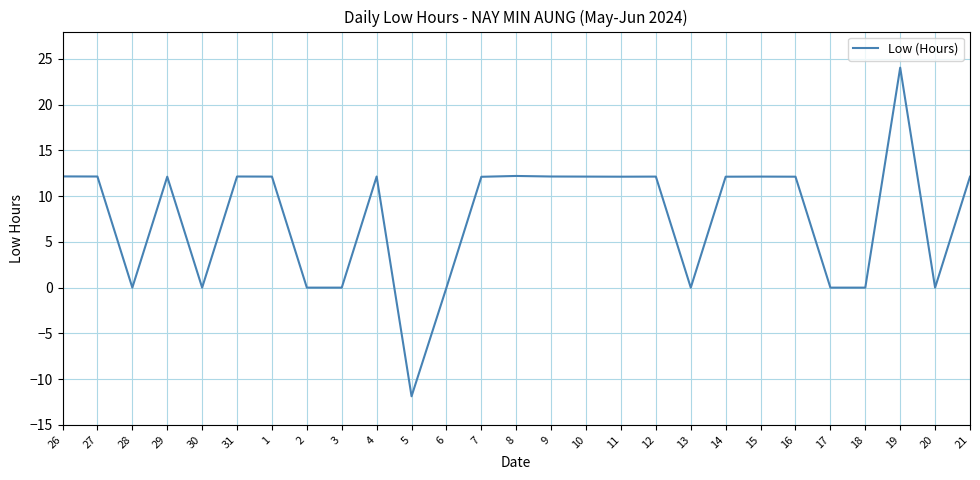

Which label corresponds to the largest value in the chart?

19